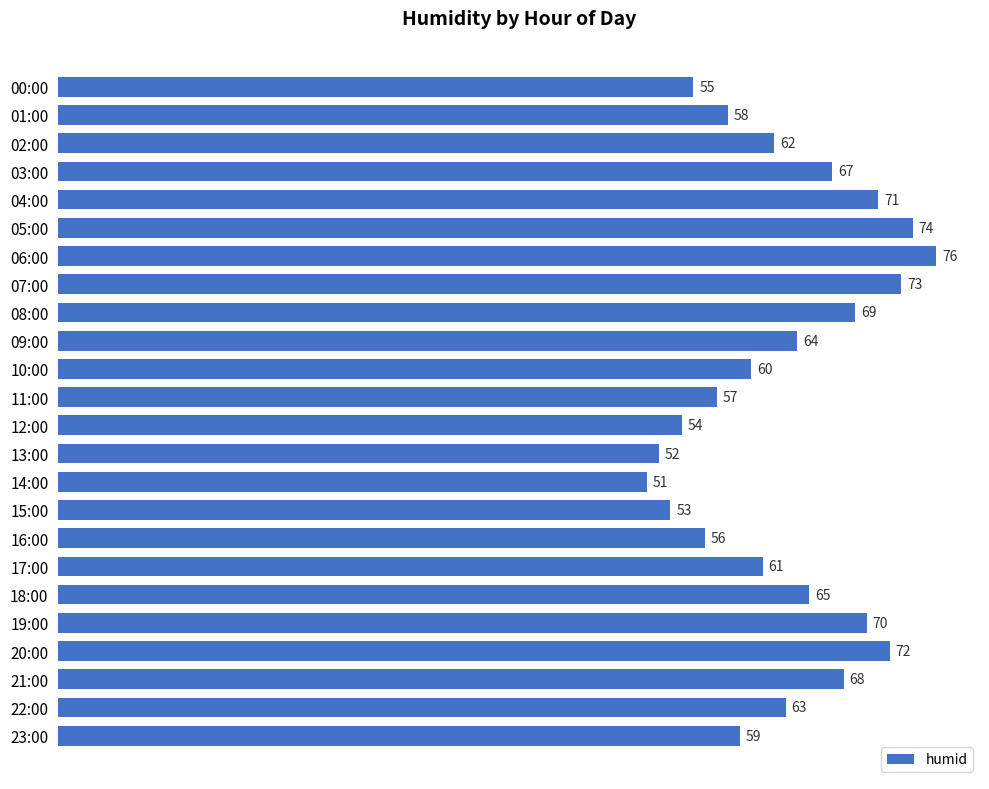

How many data points are less than 63?

12